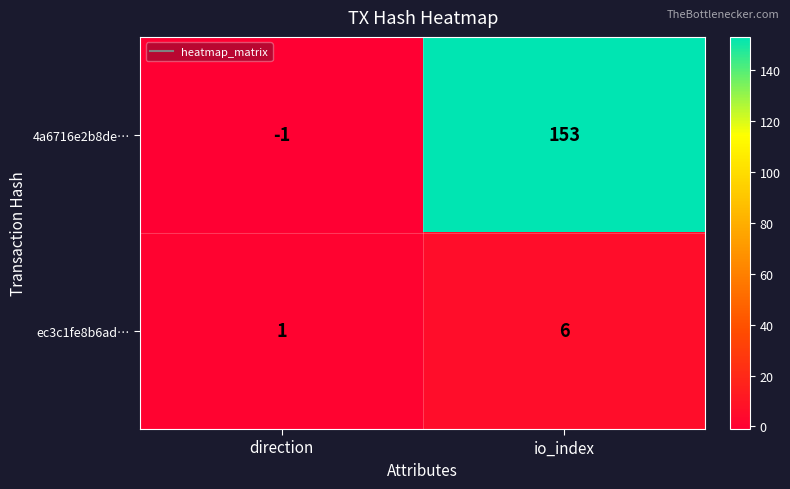

What value does the ec3c1fe8b6ad… series have at io_index?

6